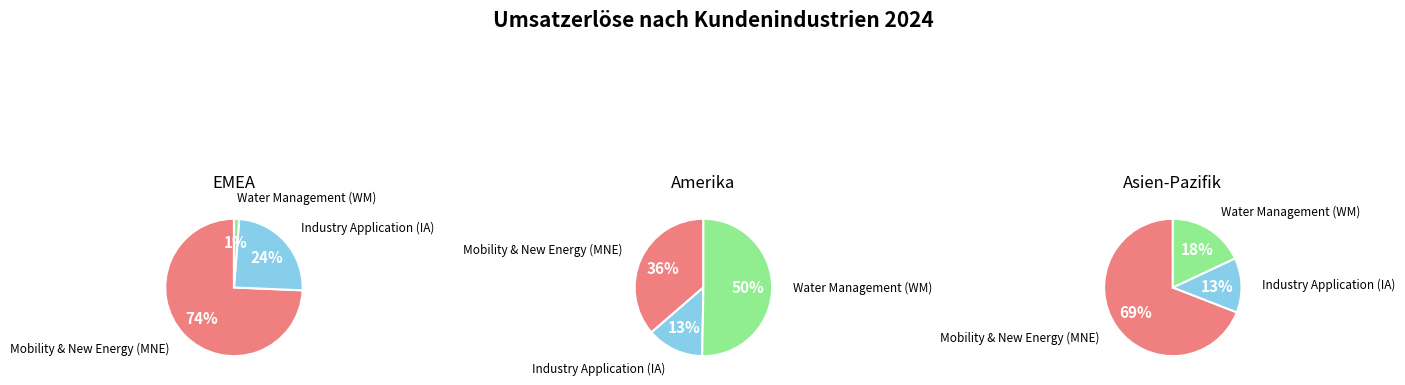

To the nearest percent, what is the combined percentage of Industry Application (IA) and Water Management (WM)?

64%